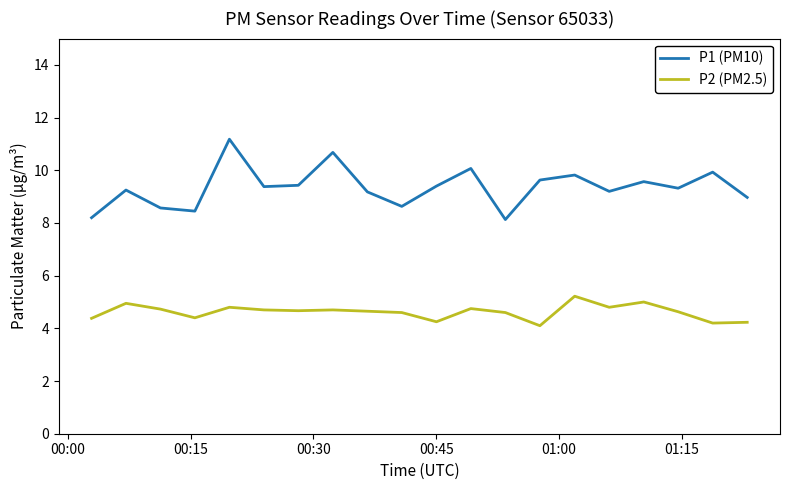

Rank the series by their maximum value, from highest to lowest.

P1 (PM10), P2 (PM2.5)